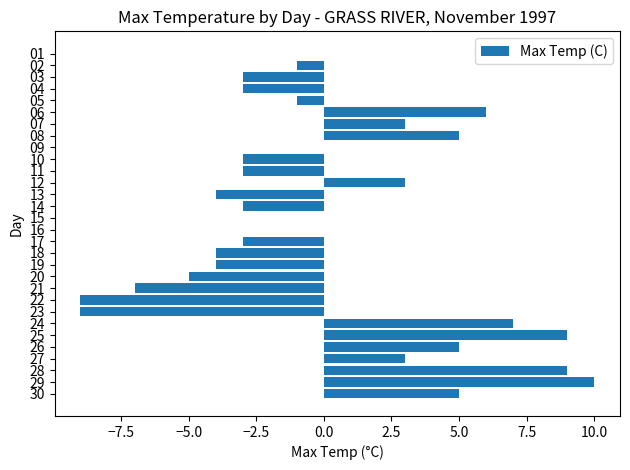

What is the sum of all values?

3